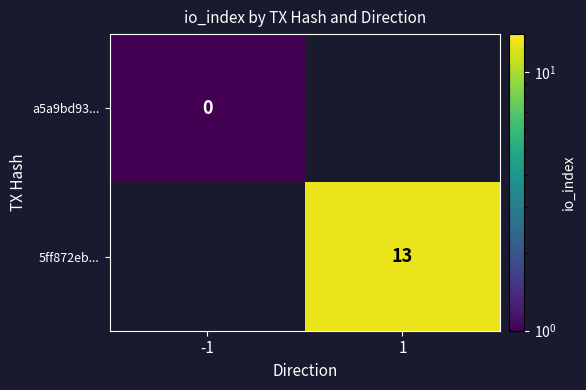

Is the value of a5a9bd93... at -1 greater than the value of 5ff872eb... at 1?

No